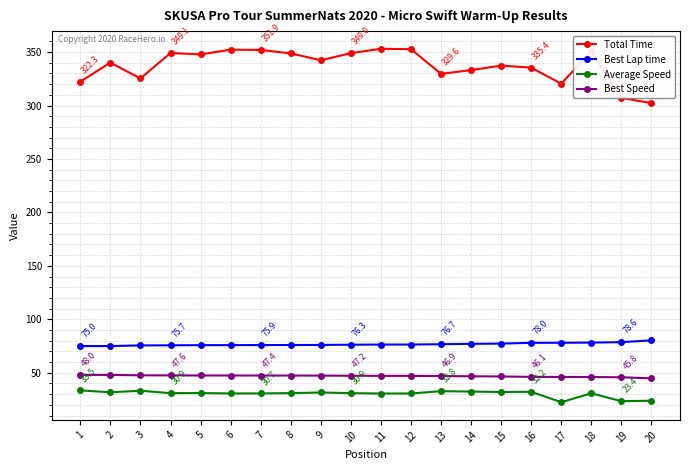

Rank the series at 9 from highest to lowest value.

Total Time, Best Lap time, Best Speed, Average Speed